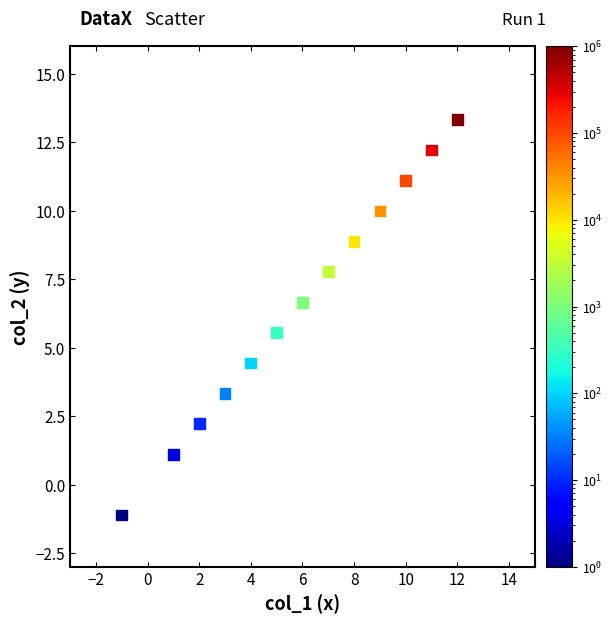

What is the range of X values (max minus min)?

13.0